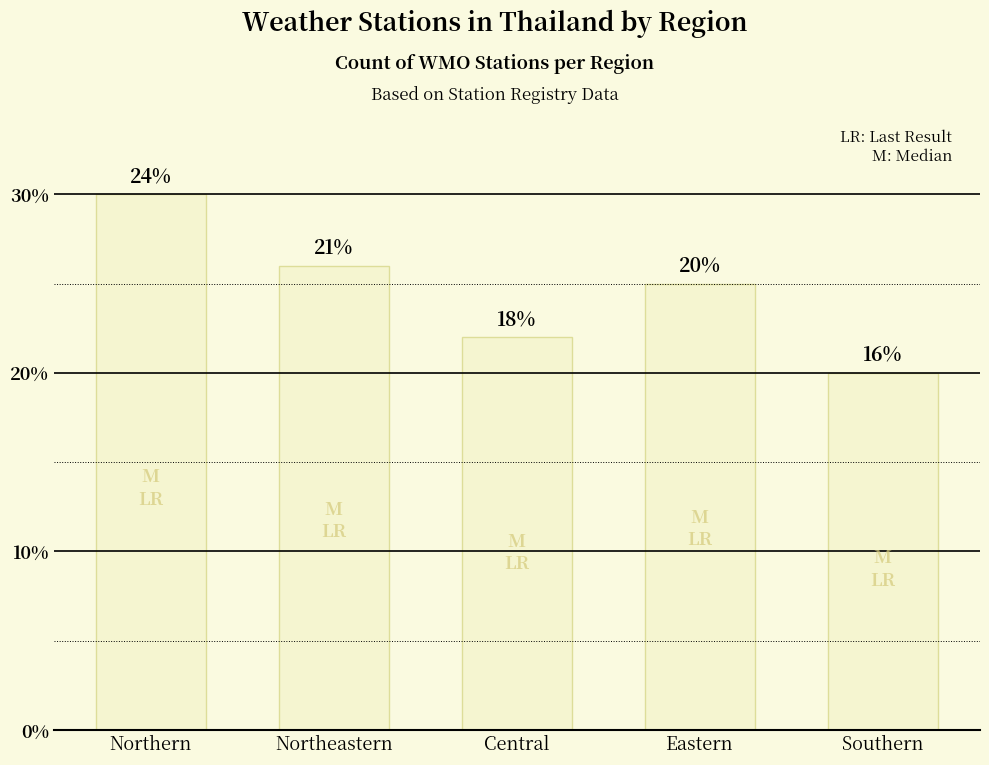

Where does the data first go above 25?

Northern